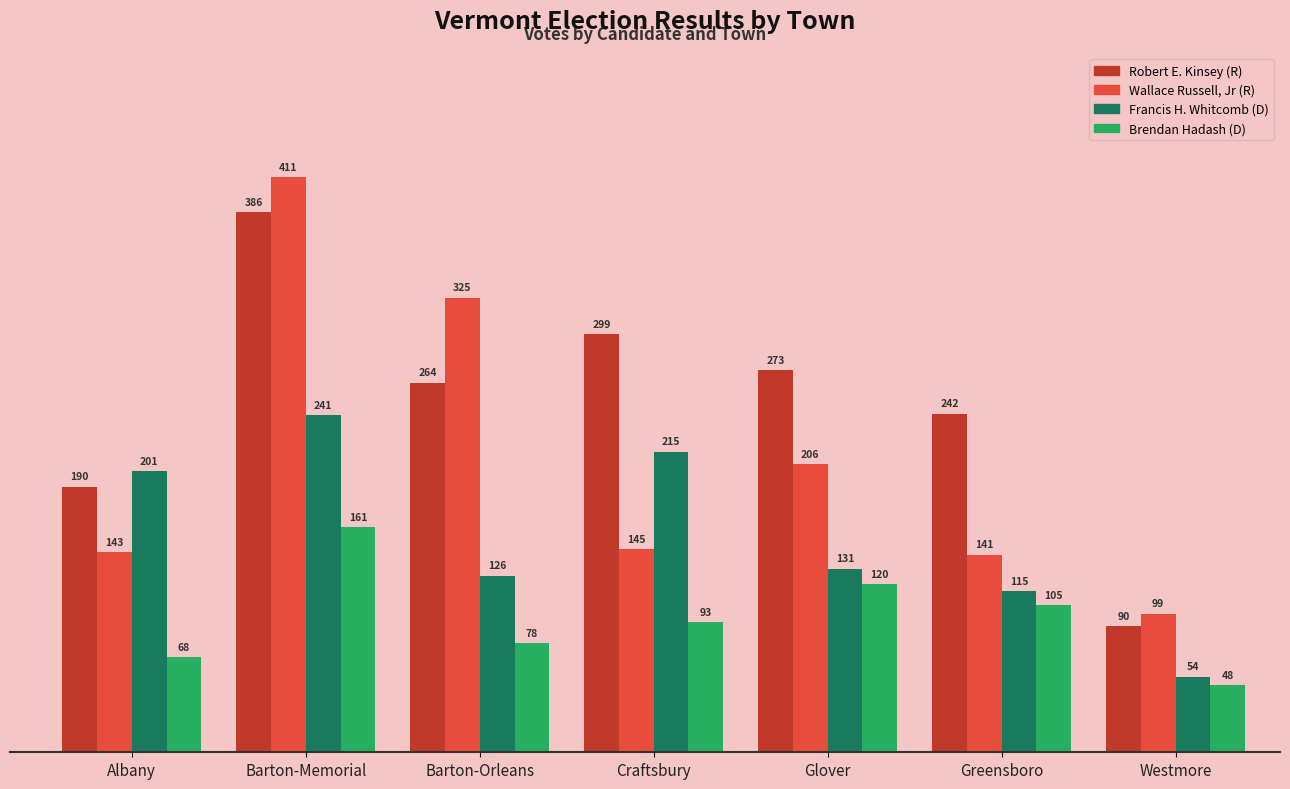

What are all the series names shown in the legend?

Robert E. Kinsey (R), Wallace Russell, Jr (R), Francis H. Whitcomb (D), Brendan Hadash (D)